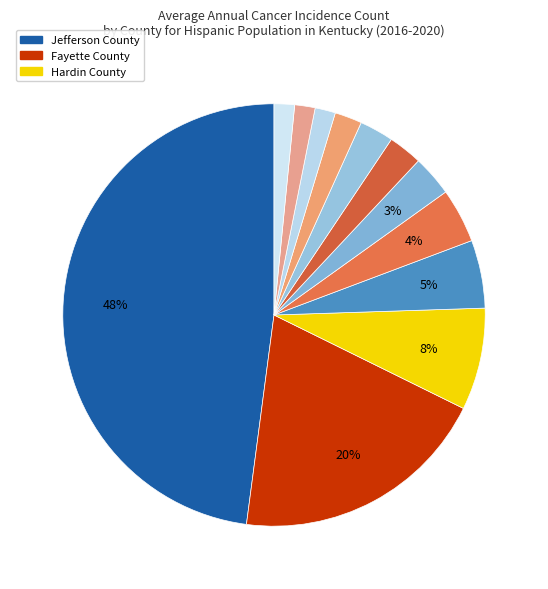

How many segments does this pie chart have?

12